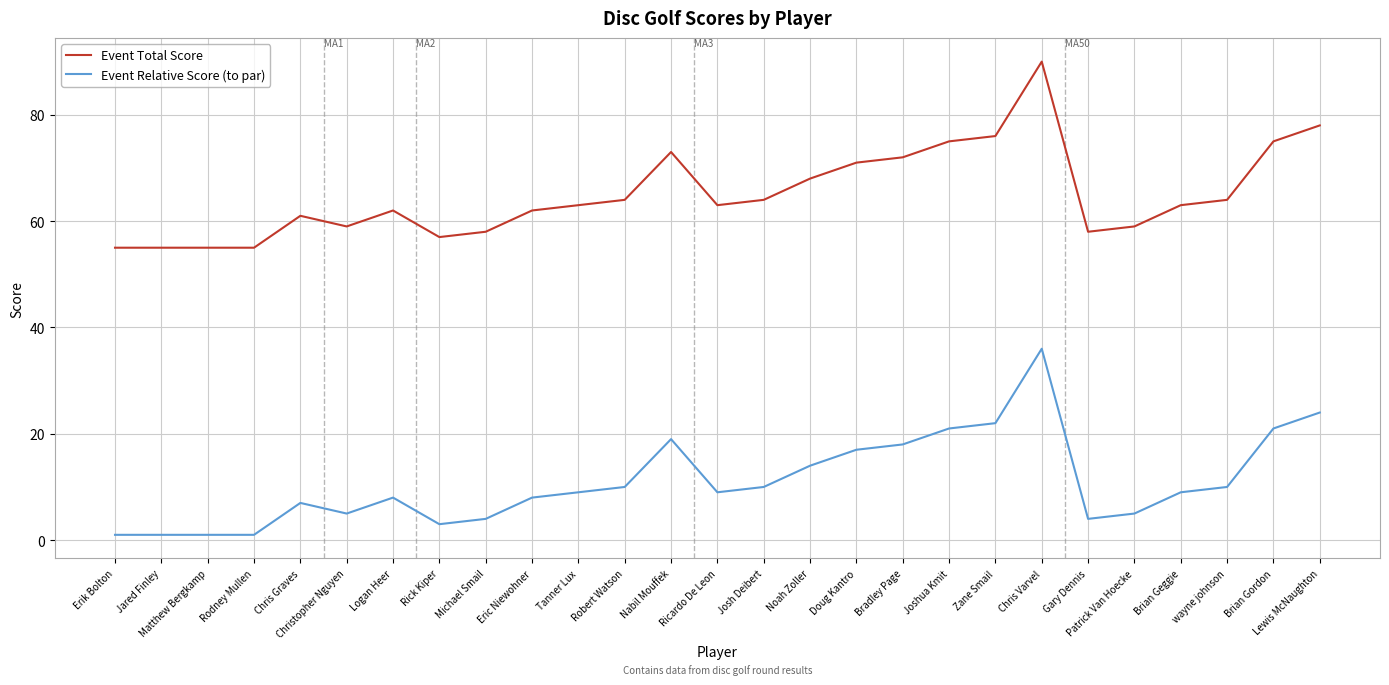

True or false: Event Relative Score (to par) and Event Total Score intersect in this chart.

False